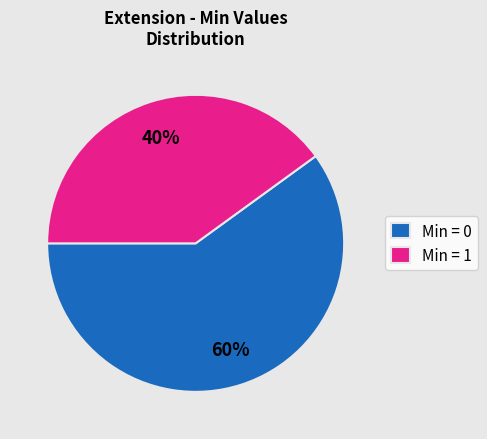

Which slice is the largest?

Min = 0